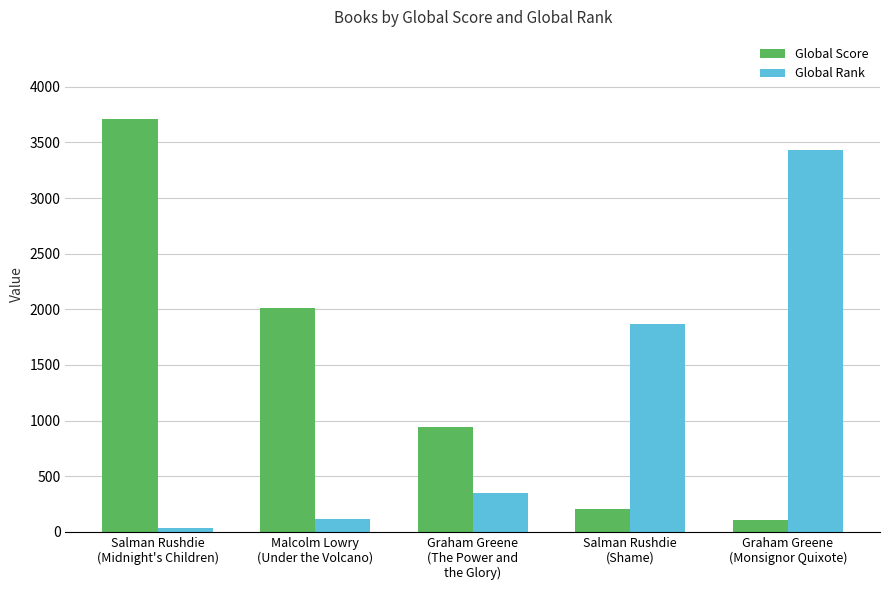

What is the value of the Global Rank bar at the 4th from the left?

1864